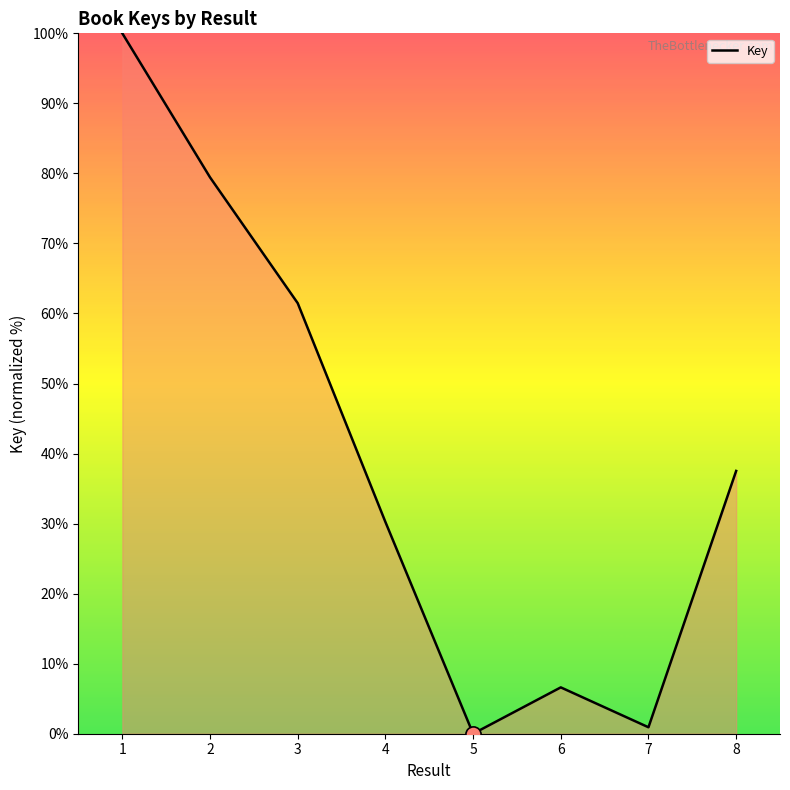

Which has a higher value, 3 or 8?

3